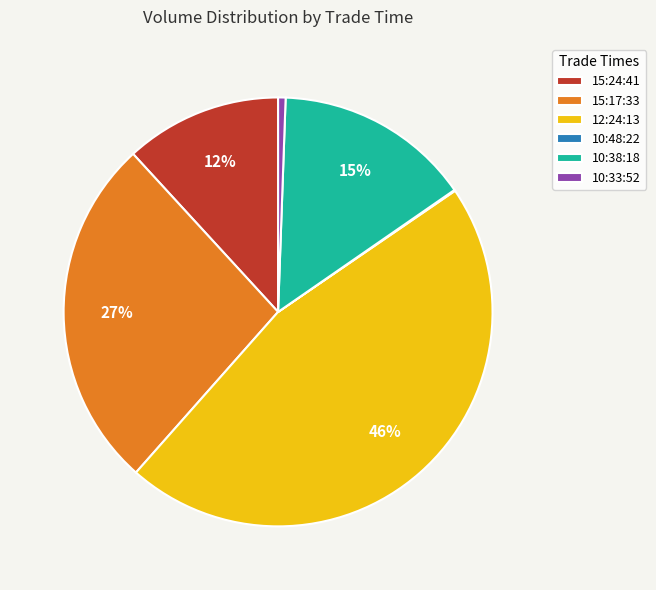

Is it true that 15:17:33 is 27% of the pie?

True